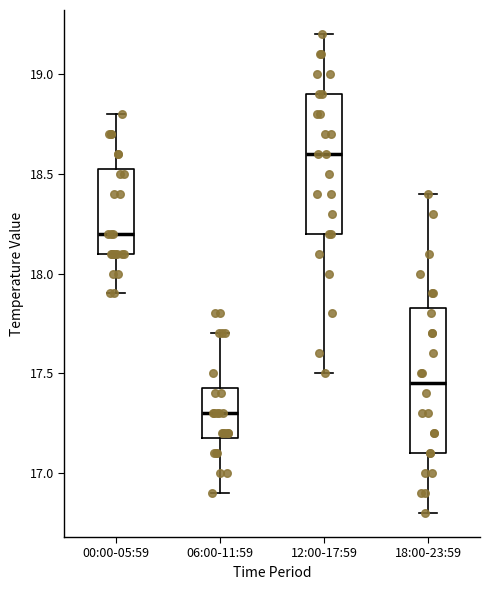

Where is the upper edge of the box for 18:00-23:59 on the y-axis? The values are not printed on the chart, so give them approximately, as read against the axis.

17.85